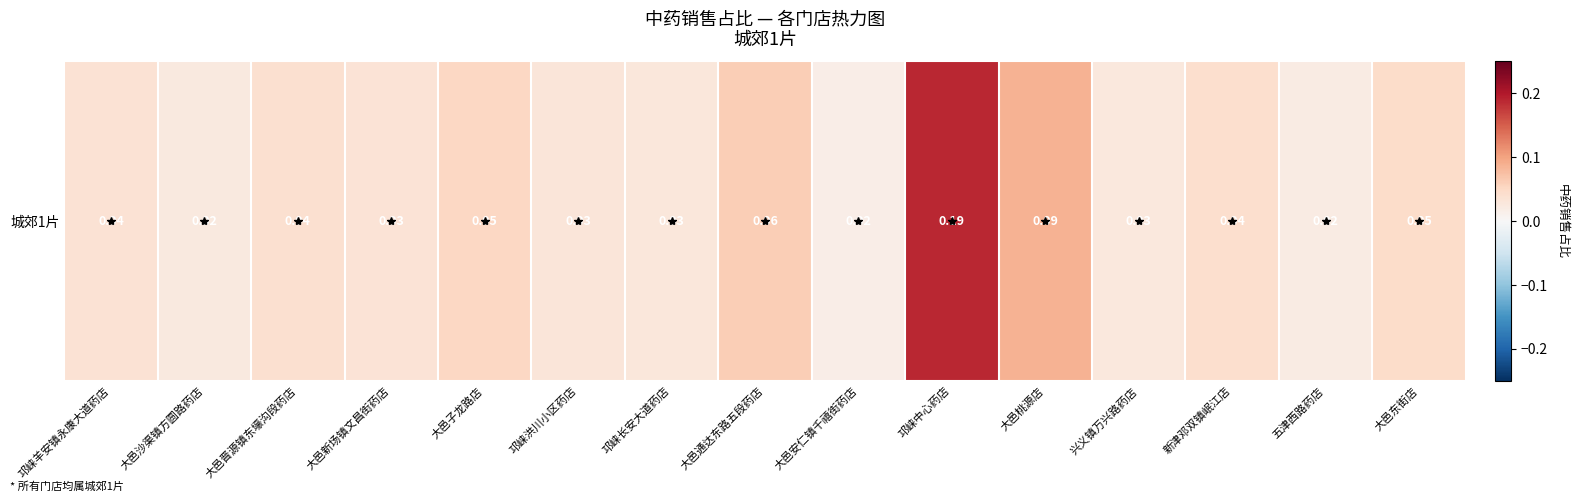

Reading right to left, extract all data points from this chart.

0.0	0.0	0.0	0.0	0.1	0.2	0.0	0.1	0.0	0.0	0.1	0.0	0.0	0.0	0.0